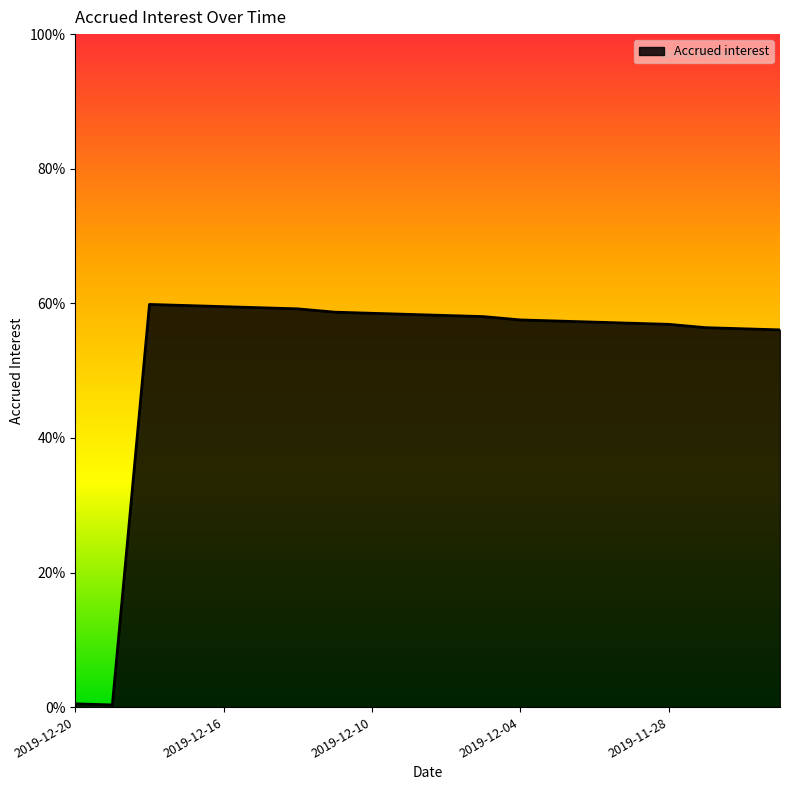

What is the average value?

0.5